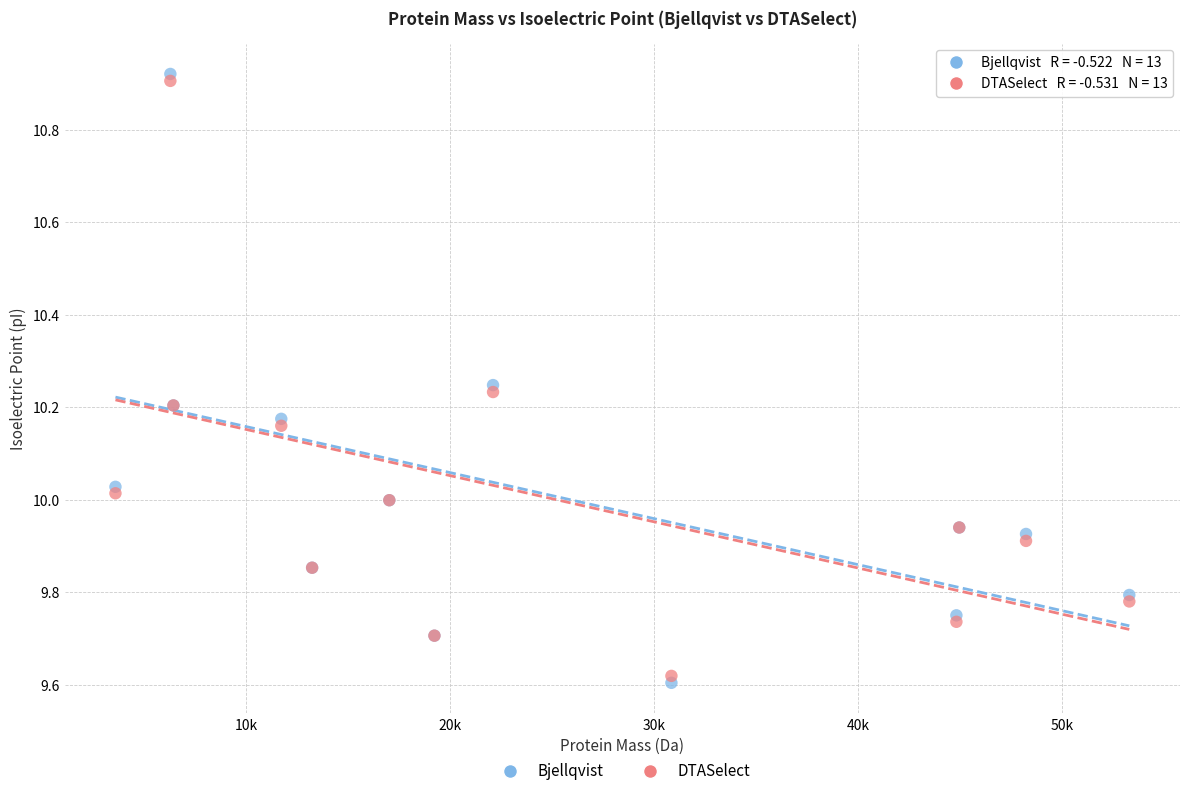

Which series contains the lowest Y value?

Bjellqvist